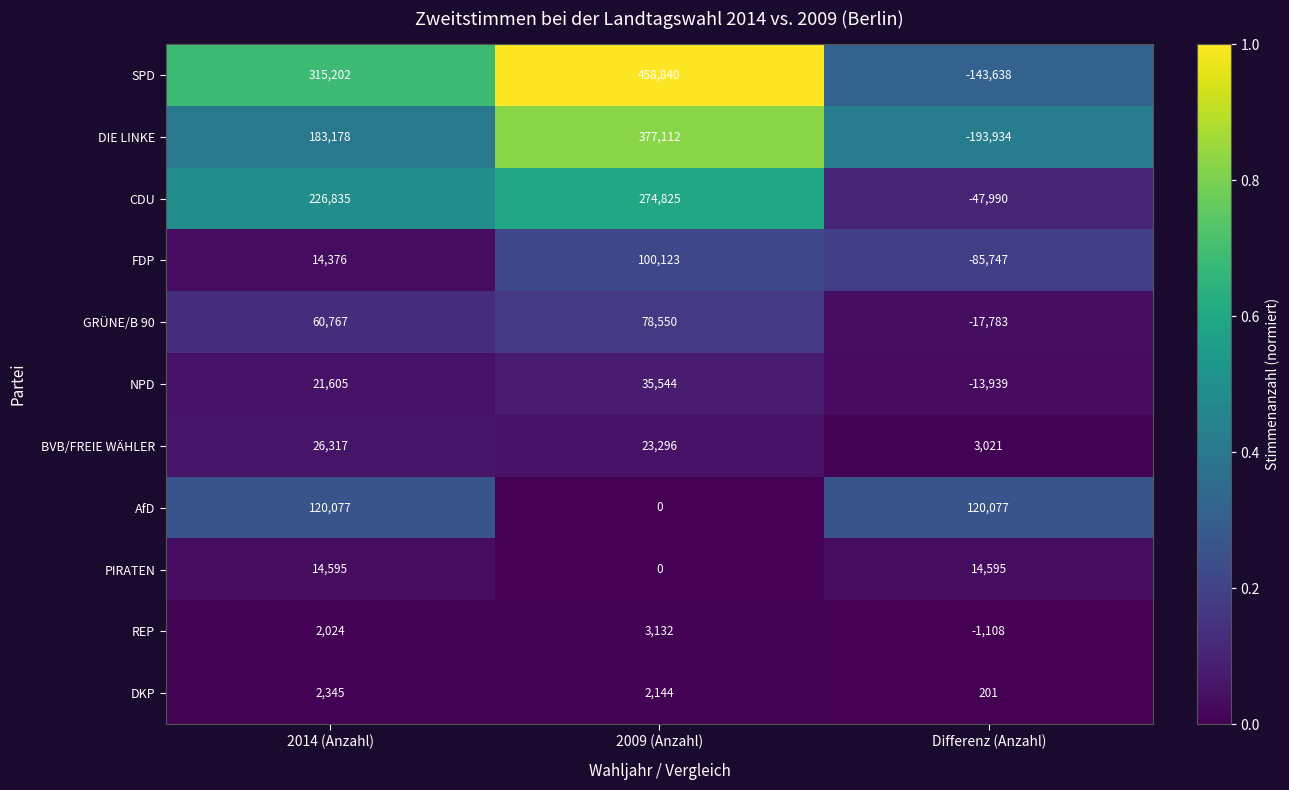

Which category has the lowest value across all series?

Differenz (Anzahl)